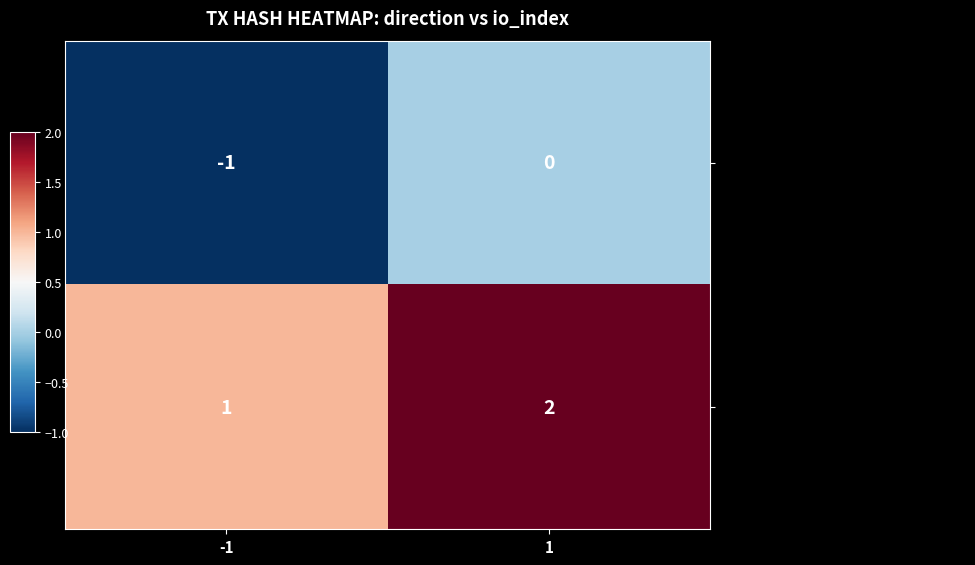

How many categories are shown in the chart?

2